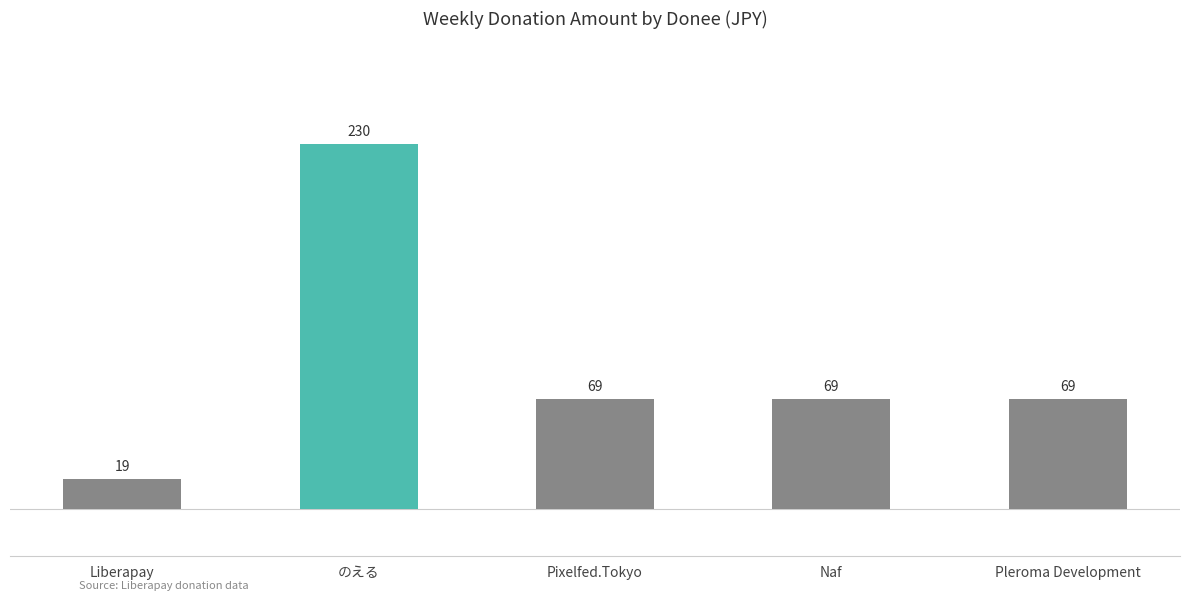

How many bars are there in total?

5